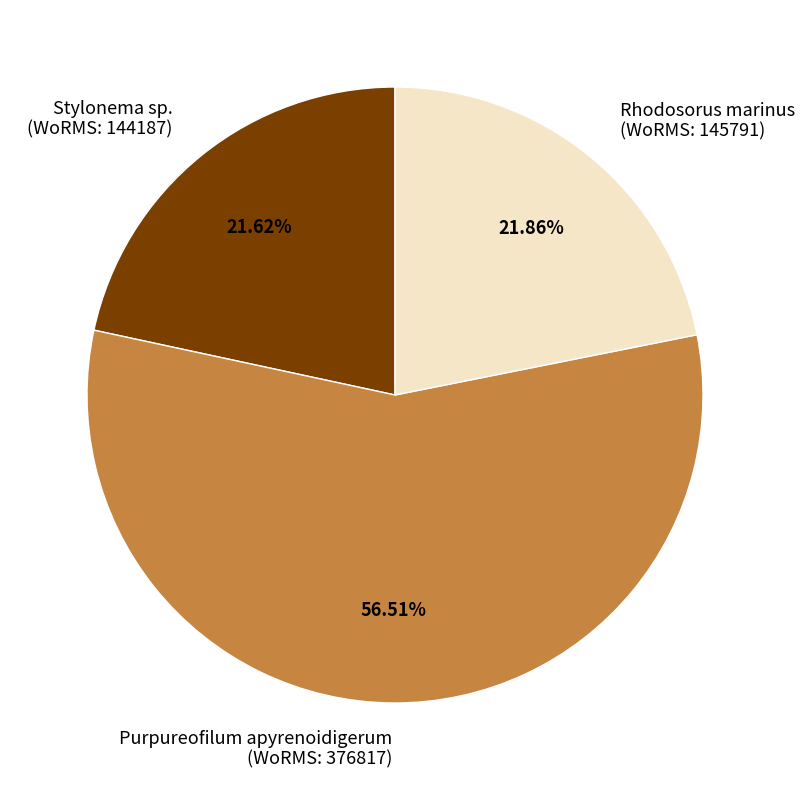

Is there any slice that represents more than half of the pie?

Yes